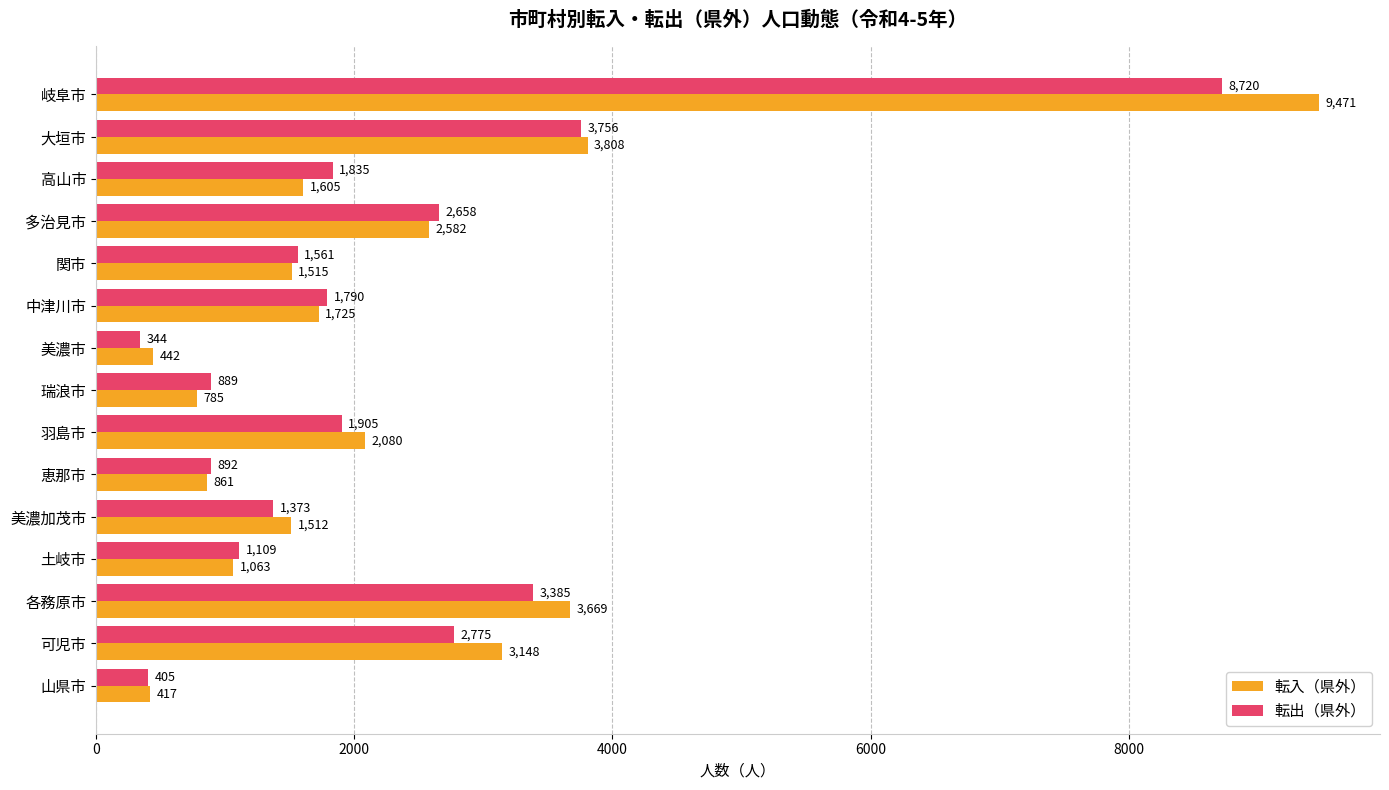

Where is 転入（県外） nearest to the value 4944?

大垣市